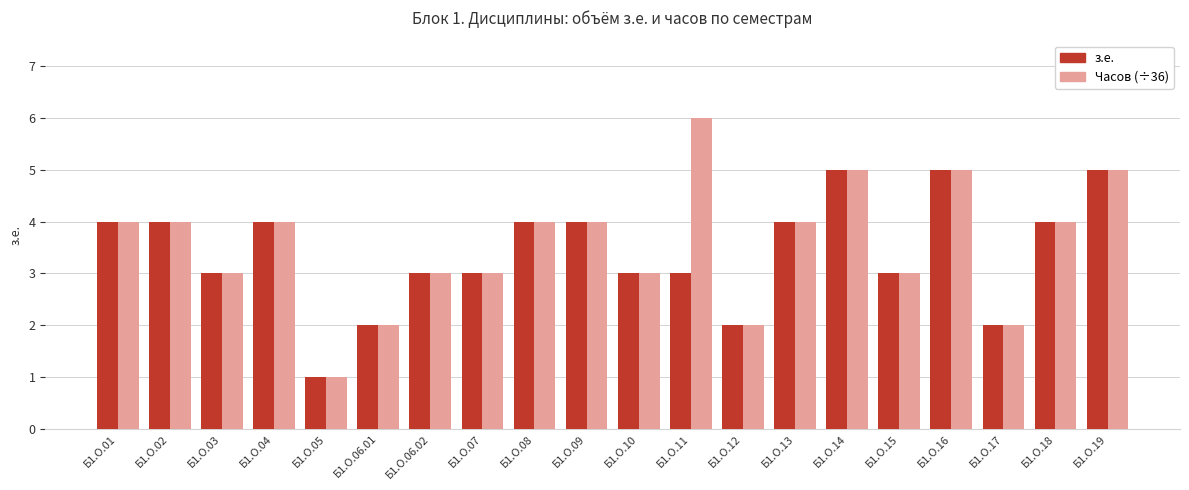

Rank the series at Б1.О.11 from lowest to highest value.

з.е., Часов (÷36)